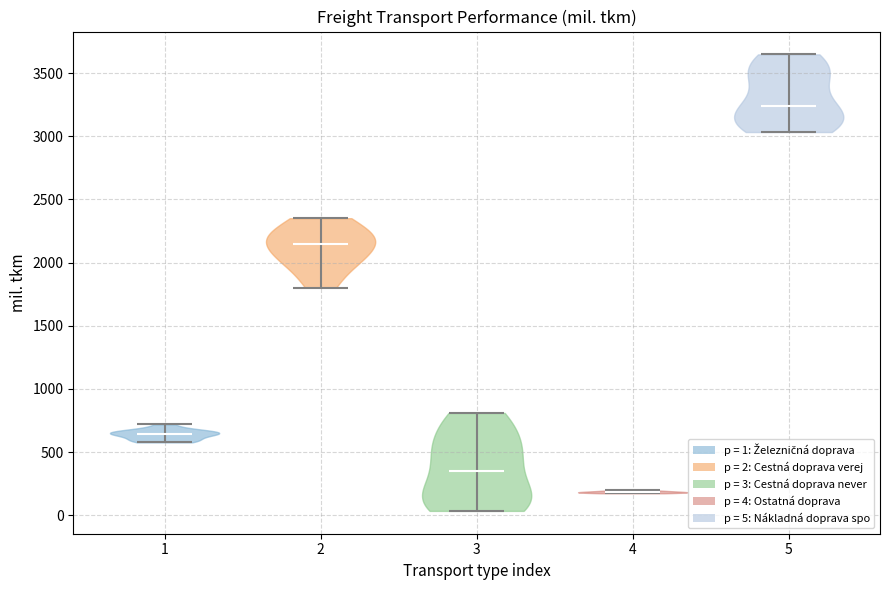

What is the highest point the violin at x = 1 reaches on the y-axis? The values are not printed on the chart, so give them approximately, as read against the axis.

700